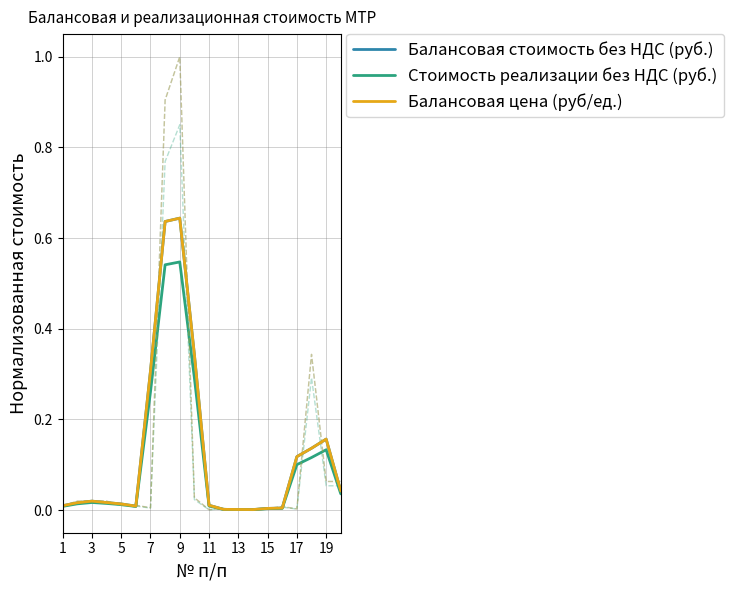

How many lines are shown in the chart?

3